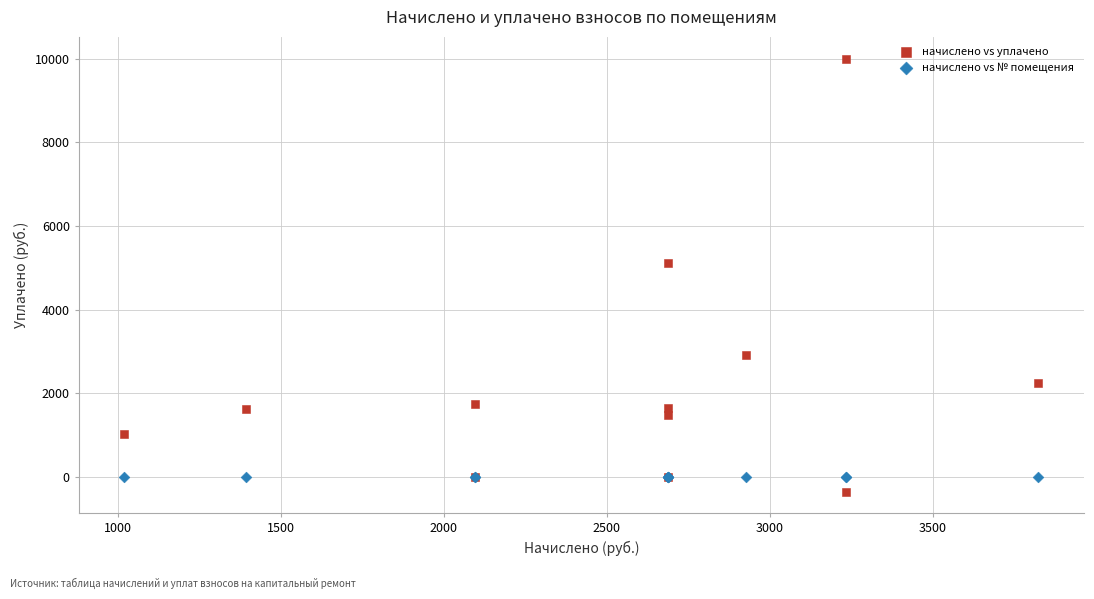

Across all series, what Y value is closest to 4827?

5117.5